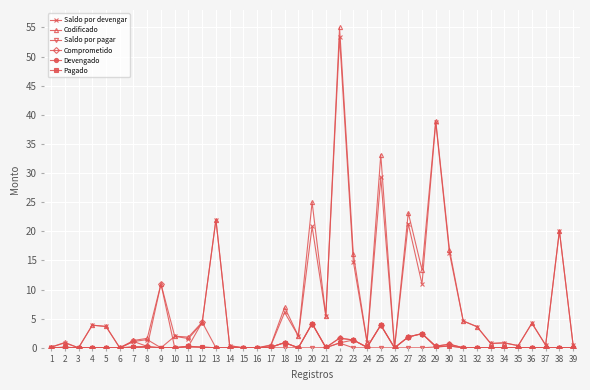

At which label does Comprometido reach its peak?

9